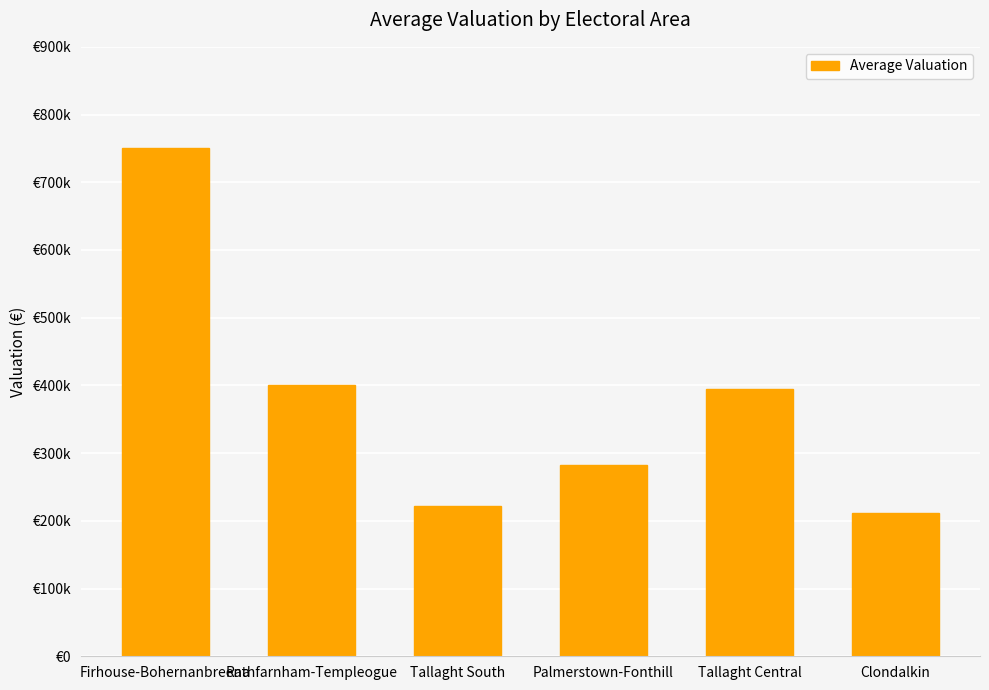

List the labels in order of value, smallest first.

Clondalkin, Tallaght South, Palmerstown-Fonthill, Tallaght Central, Rathfarnham-Templeogue, Firhouse-Bohernanbreena